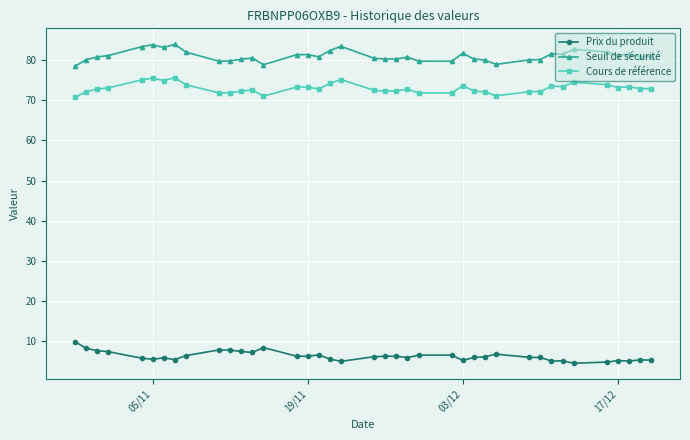

True or false: Prix du produit and Seuil de sécurité cross at least once.

False